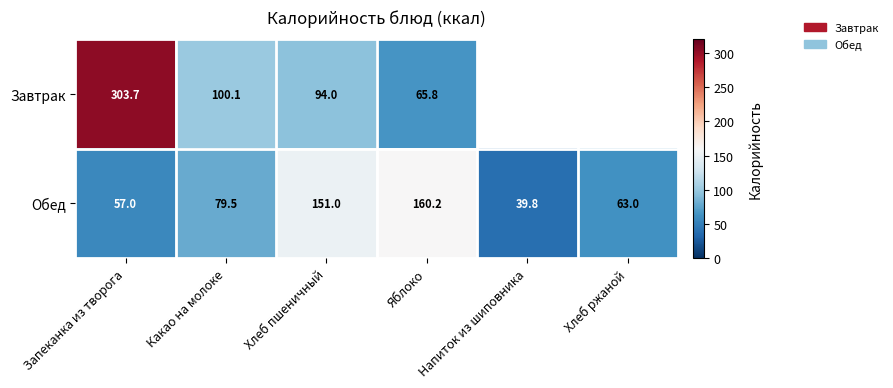

List the labels in order of Обед value, largest first.

Яблоко, Хлеб пшеничный, Какао на молоке, Хлеб ржаной, Запеканка из творога, Напиток из шиповника